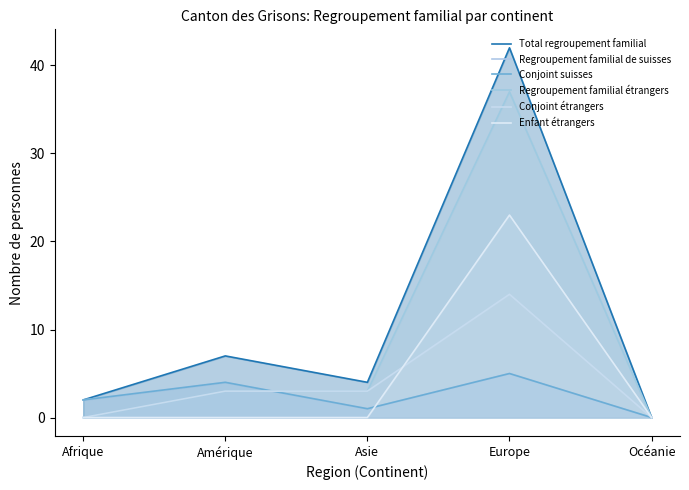

True or false: Enfant étrangers has a value of 12 at Asie.

False